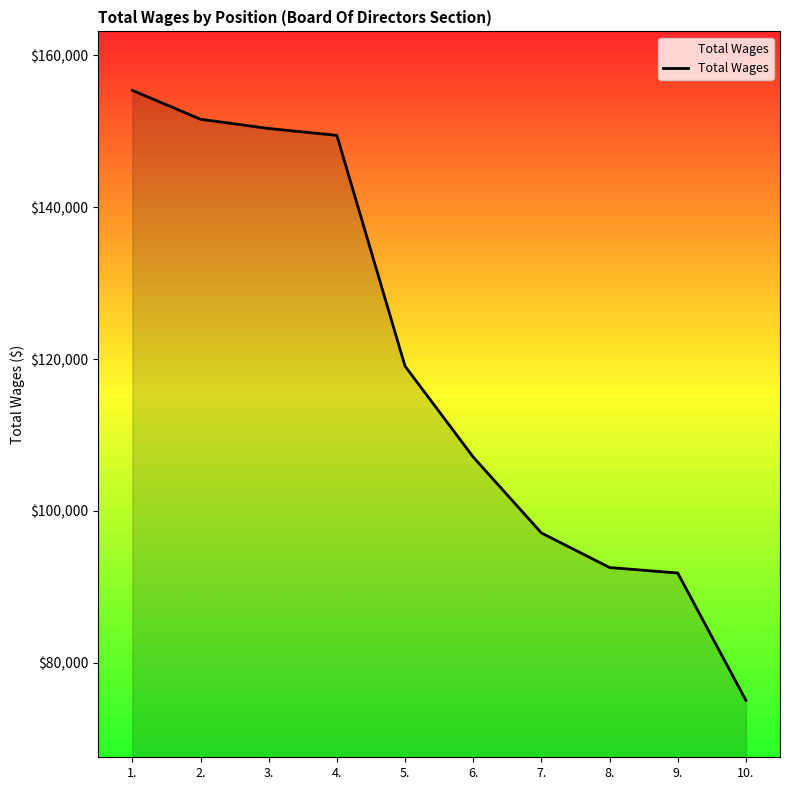

Is it true that the value at 9. is 21172?

False